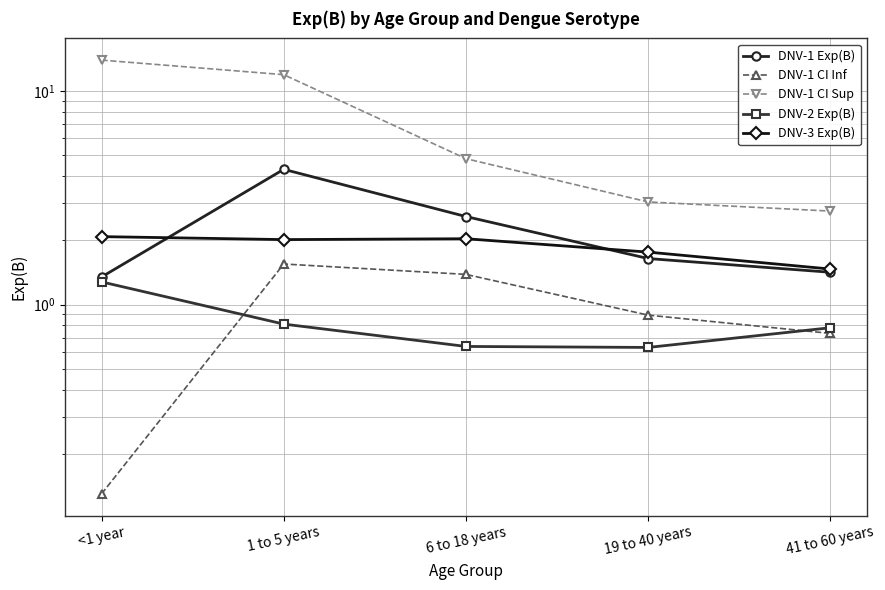

What is the difference between the second highest and minimum values in the DNV-3 Exp(B) series?

0.6